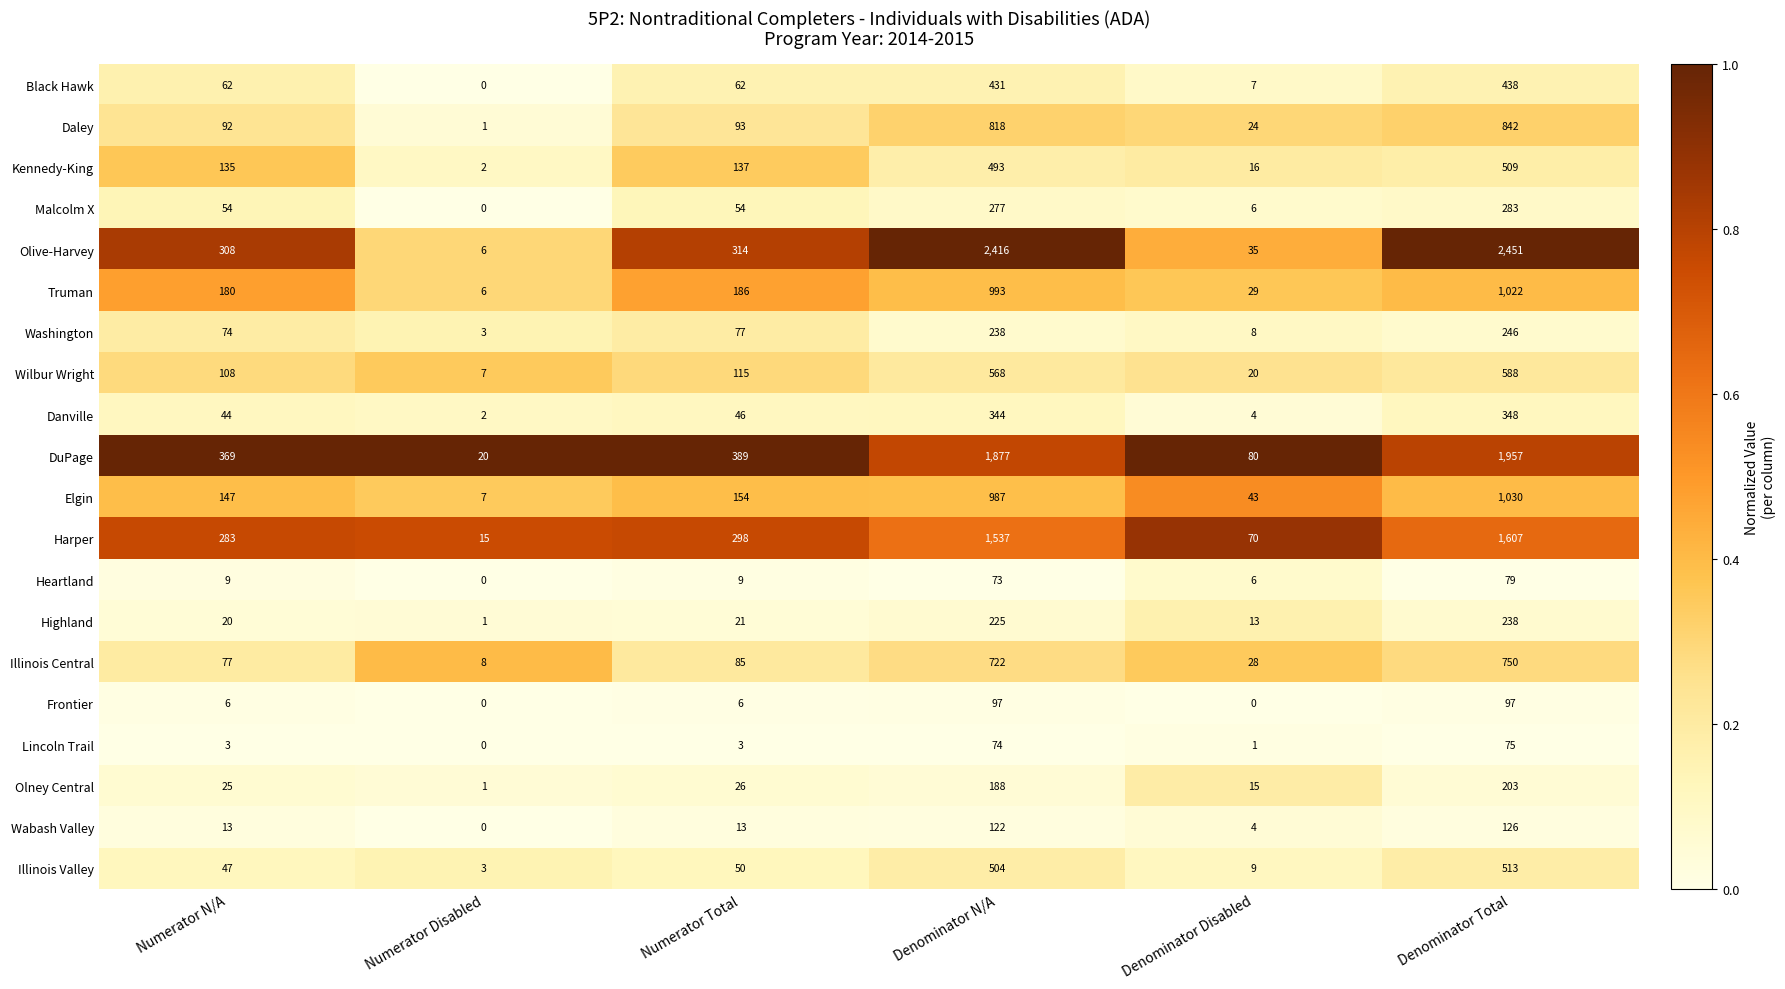

Rank the series at Numerator N/A from highest to lowest value.

DuPage, Olive-Harvey, Harper, Truman, Elgin, Kennedy-King, Wilbur Wright, Daley, Illinois Central, Washington, Black Hawk, Malcolm X, Illinois Valley, Danville, Olney Central, Highland, Wabash Valley, Heartland, Frontier, Lincoln Trail